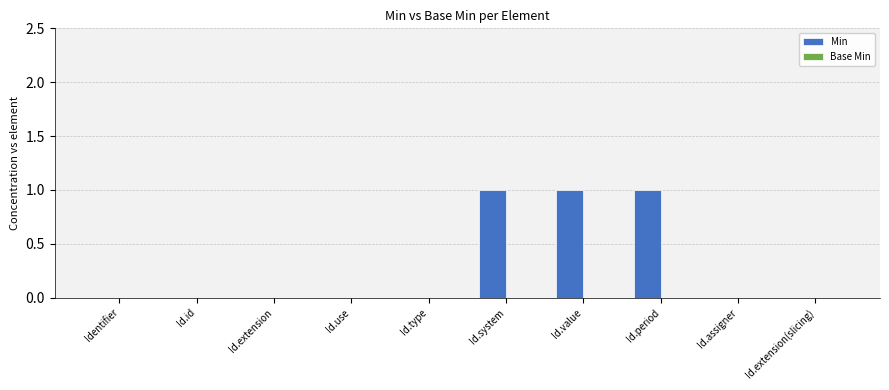

Is it true that the value at Id.extension is 0?

True